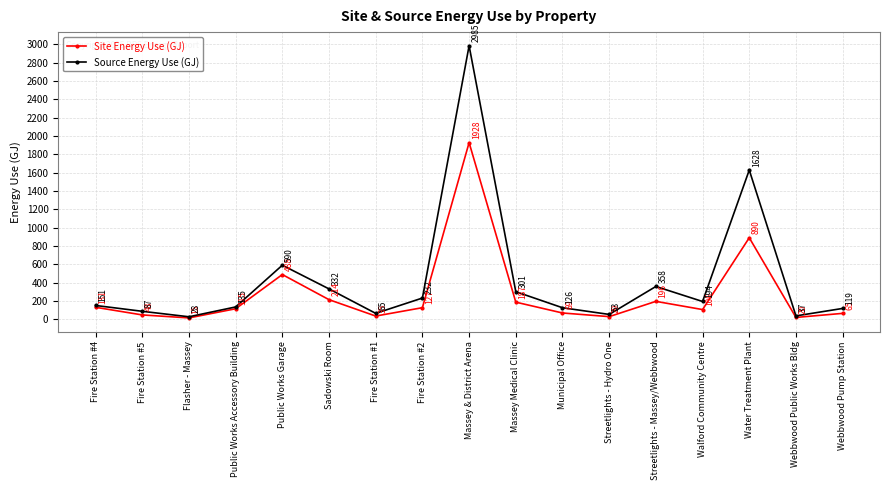

What is the spread (max minus min) of values at Massey Medical Clinic?

114.2